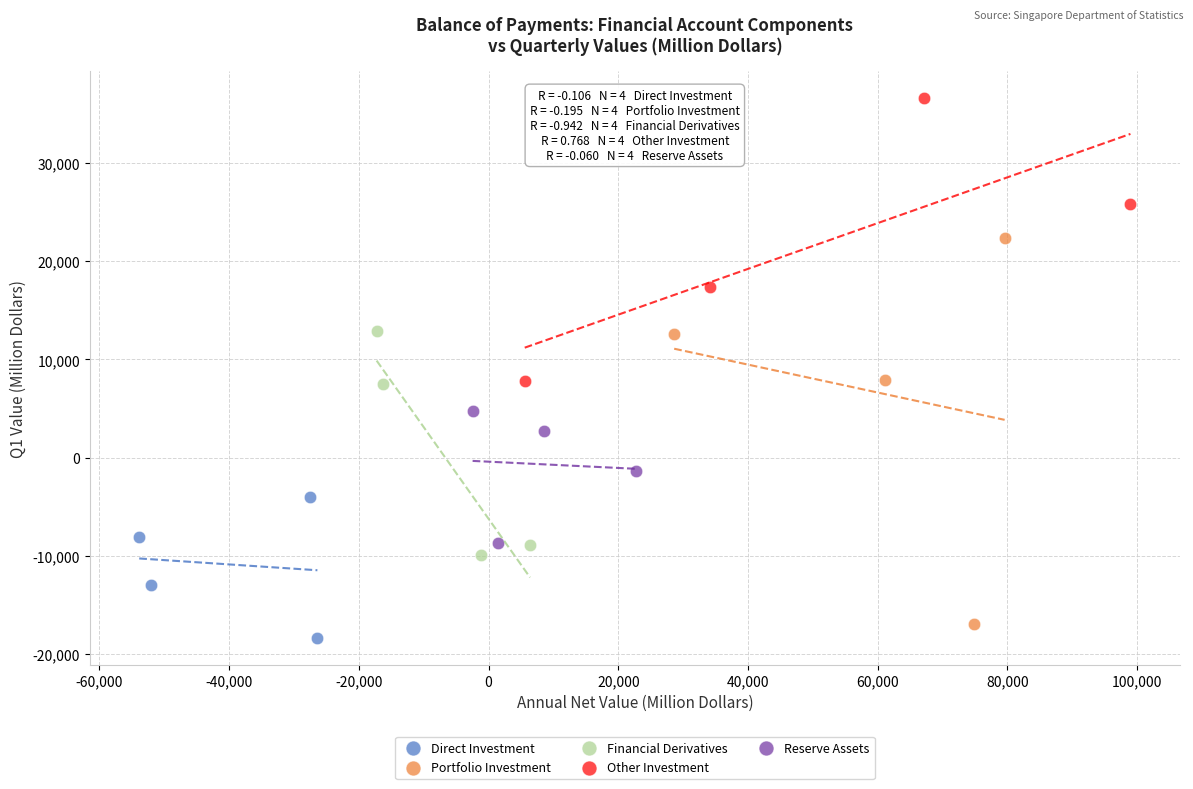

Which series has the largest Y range (max minus min)?

Portfolio Investment